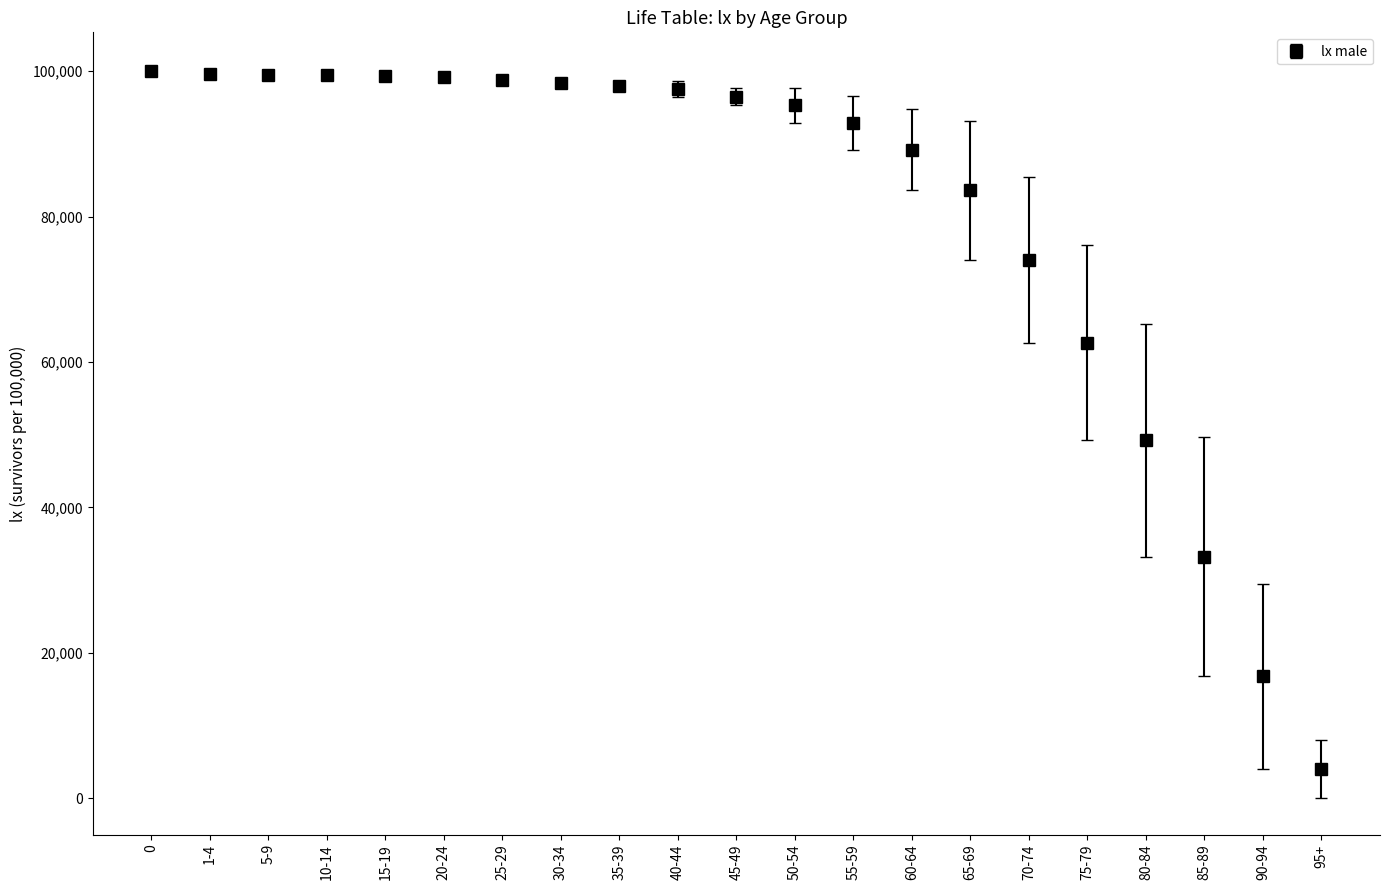

At which category does the chart reach its minimum across all series?

95+